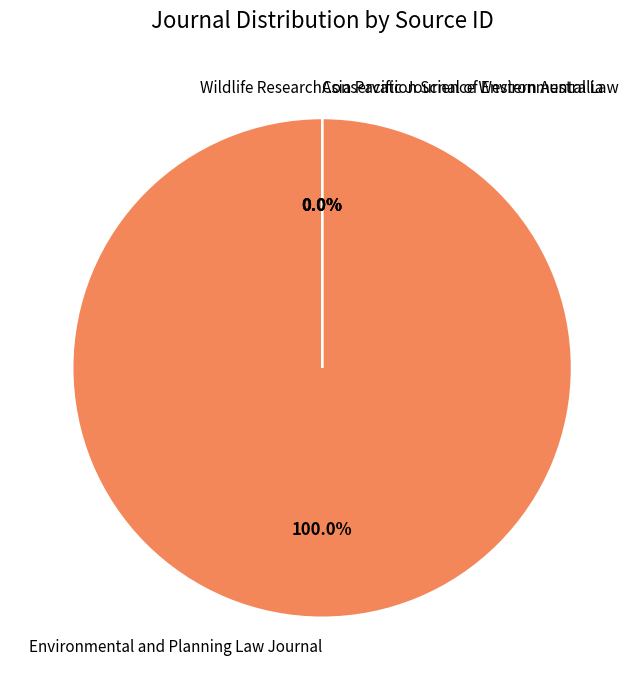

Rank the categories by value from highest to lowest.

Environmental and Planning Law Journal, Wildlife Research, Asia Pacific Journal of Environmental Law, Conservation Science Western Australia